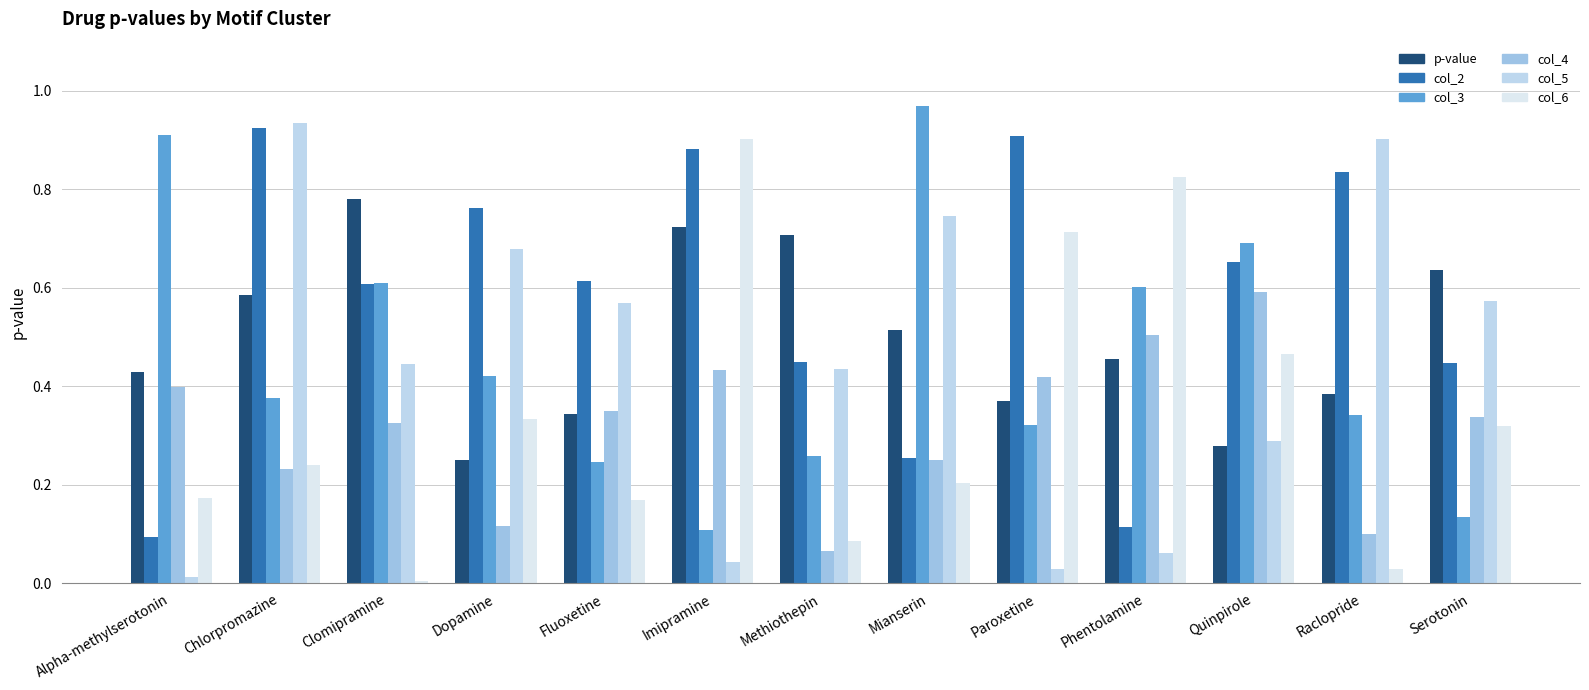

Is it true that p-value equals 0.2 at Raclopride?

False